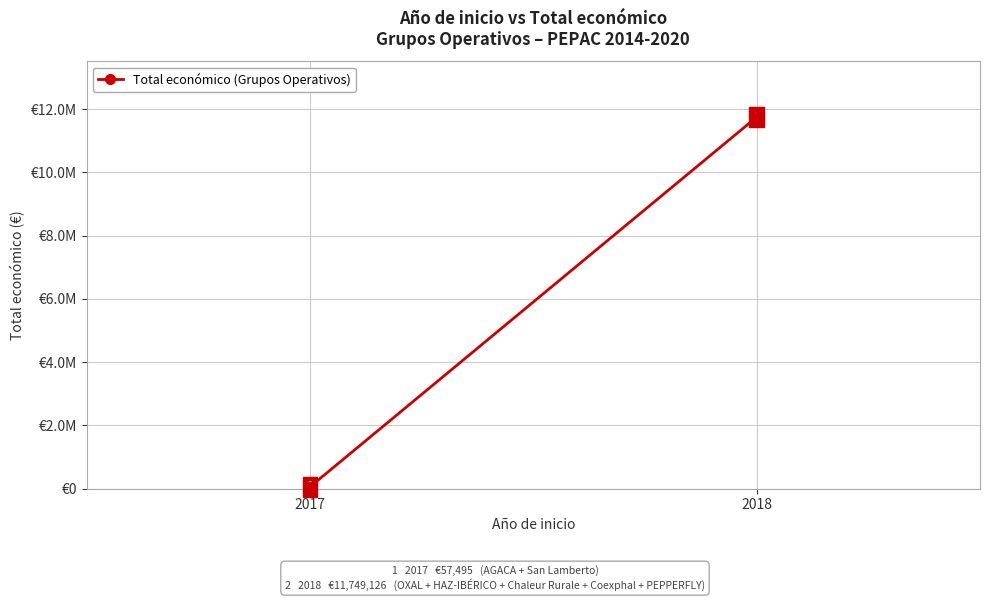

What is the value of the 1st point from the left?

57495